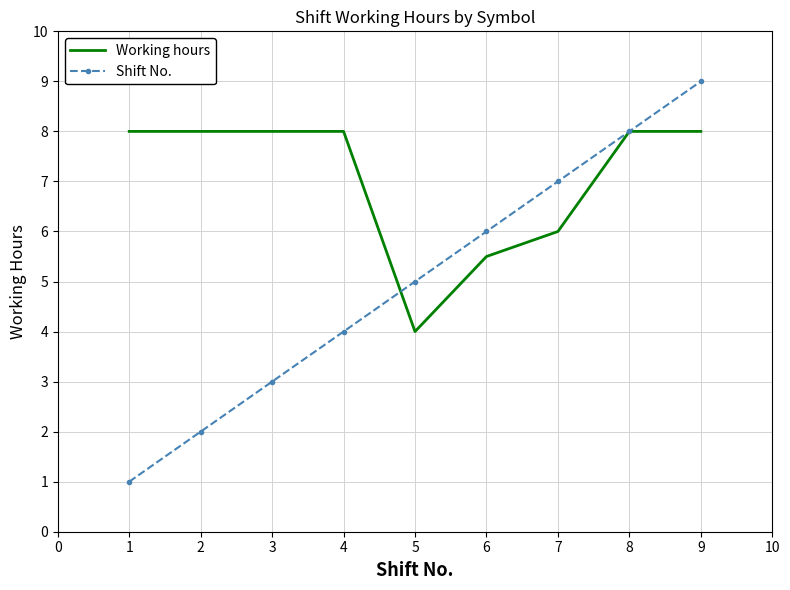

True or false: Shift No. and Working hours intersect in this chart.

True